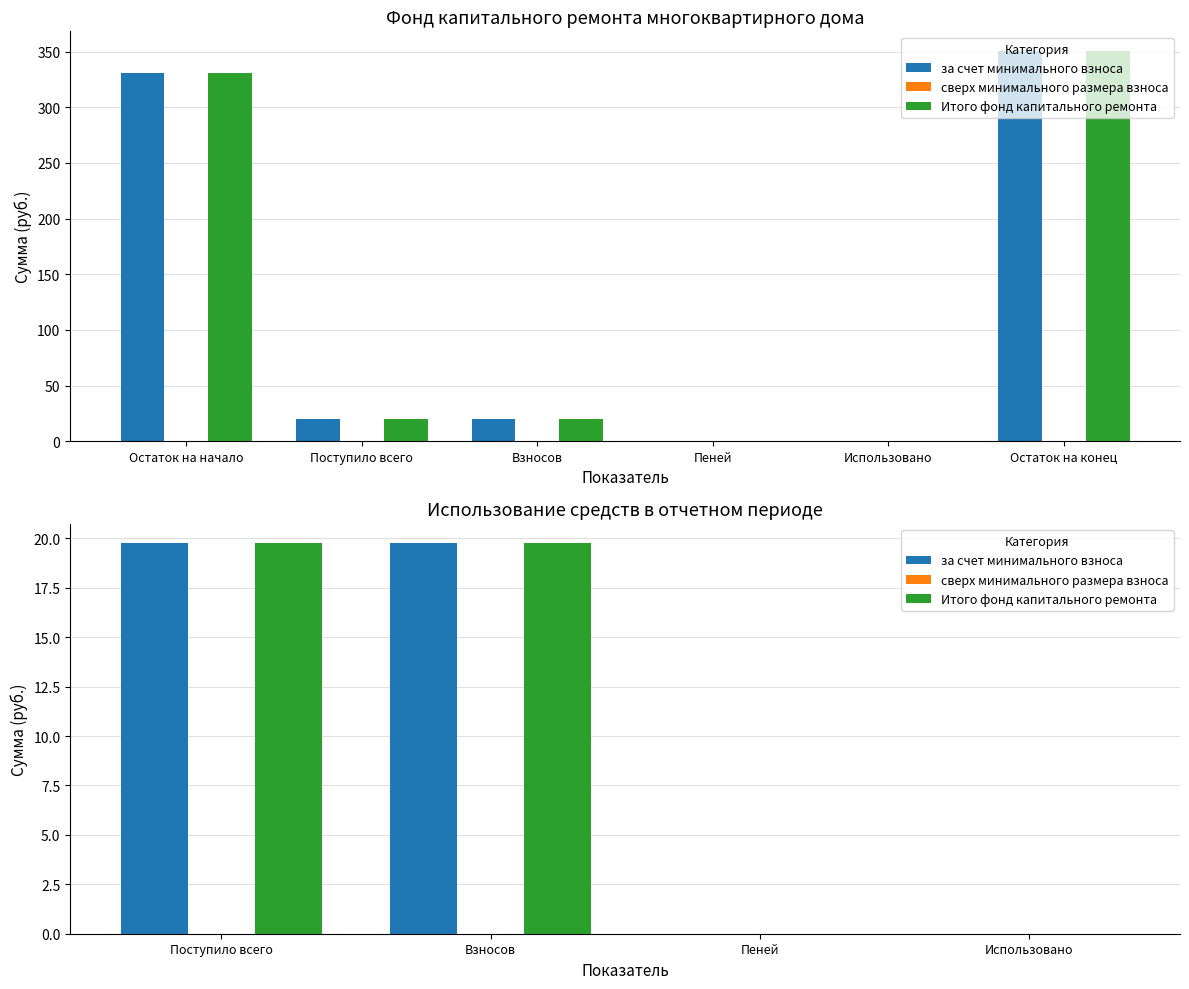

Which series has the widest spread of values?

за счет минимального взноса